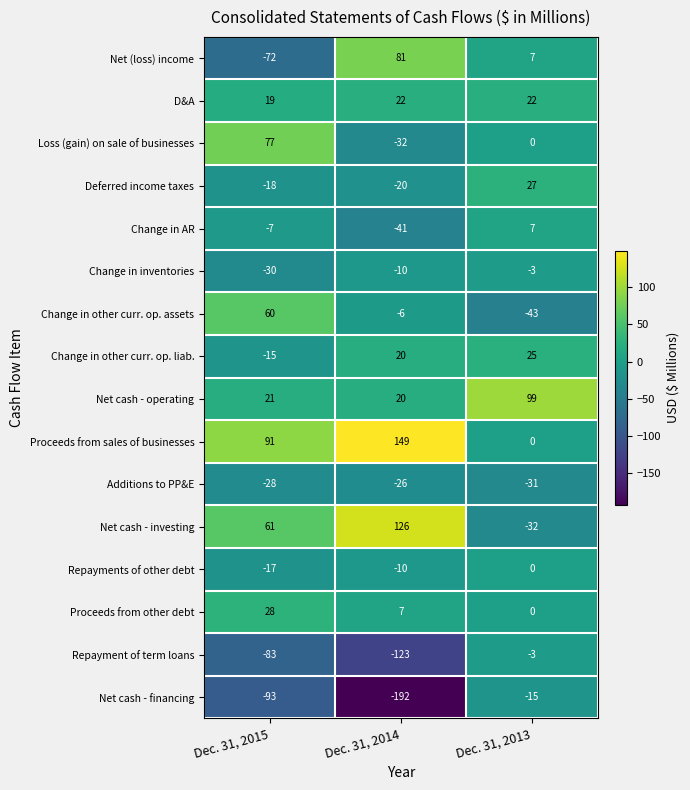

At which label is Loss (gain) on sale of businesses closest to 22?

Dec. 31, 2013